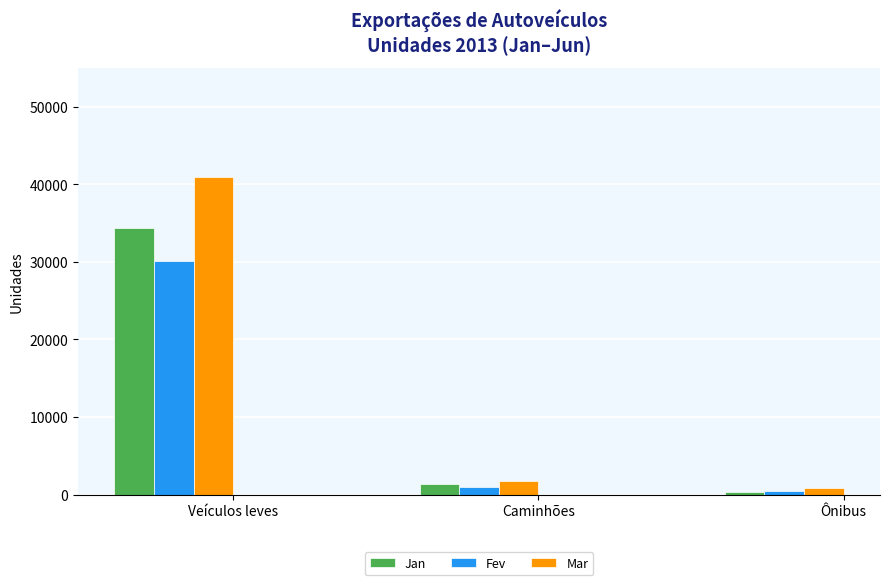

How many bars are there in total?

9